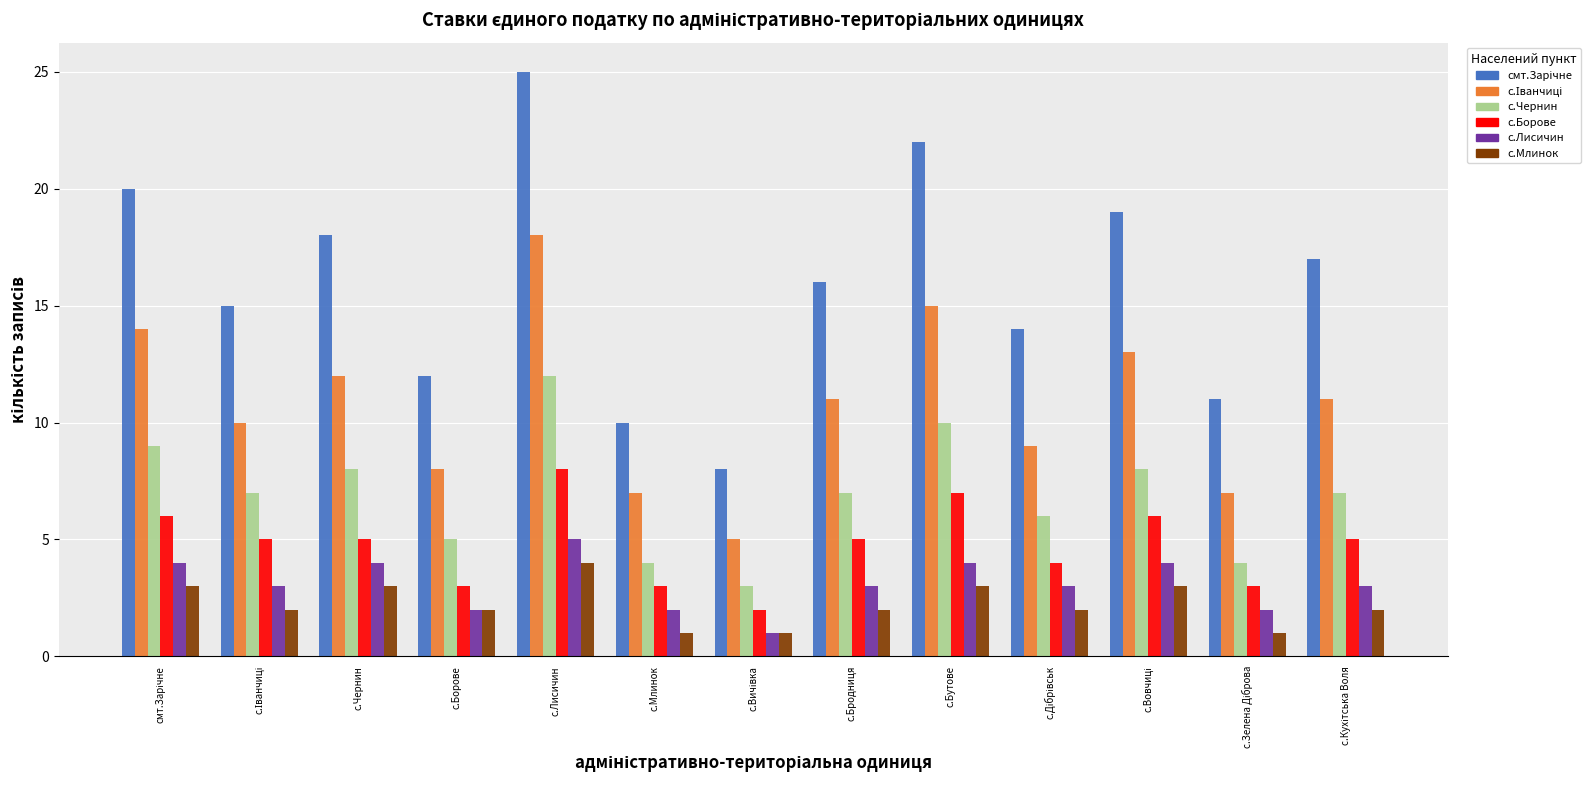

What is the total value across all series at с.Чернин?

50